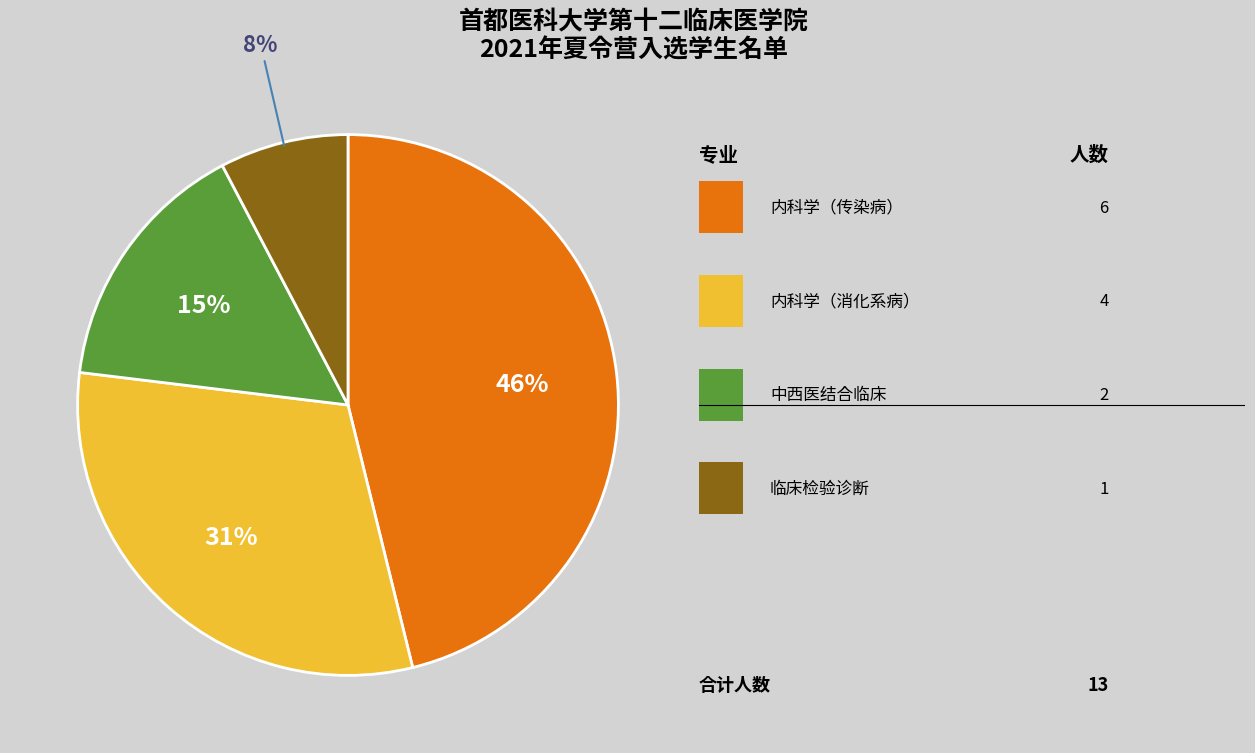

To the nearest percent, what is the average slice percentage?

25%